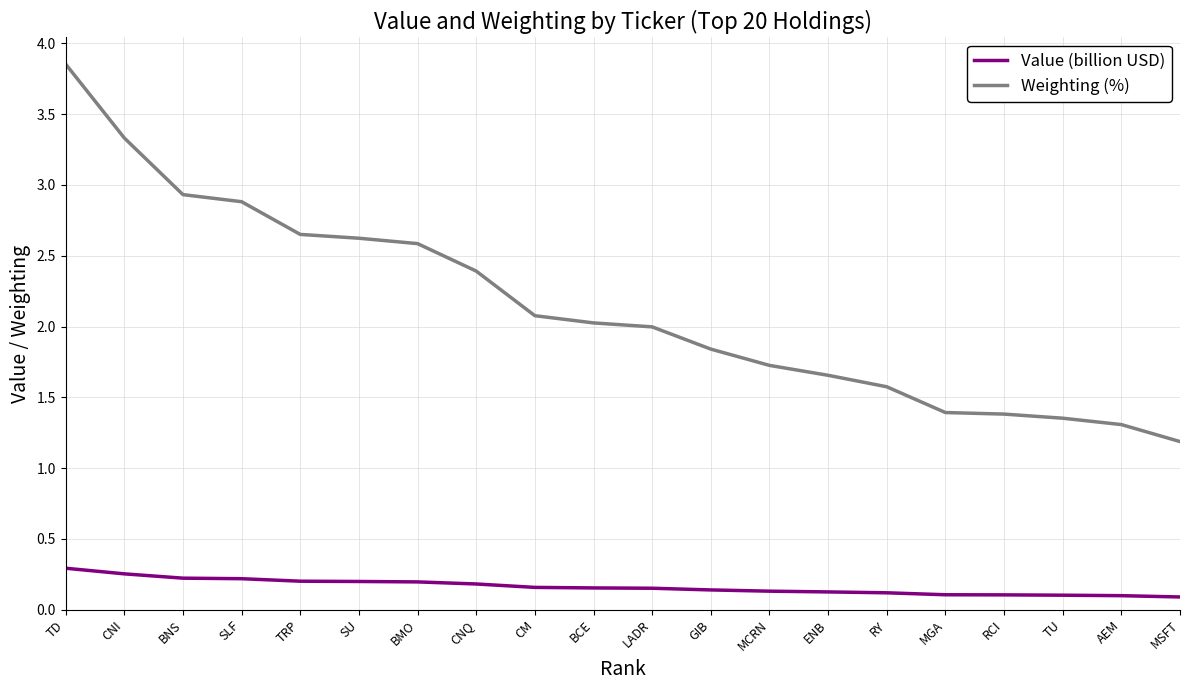

What position from the right is RCI?

4